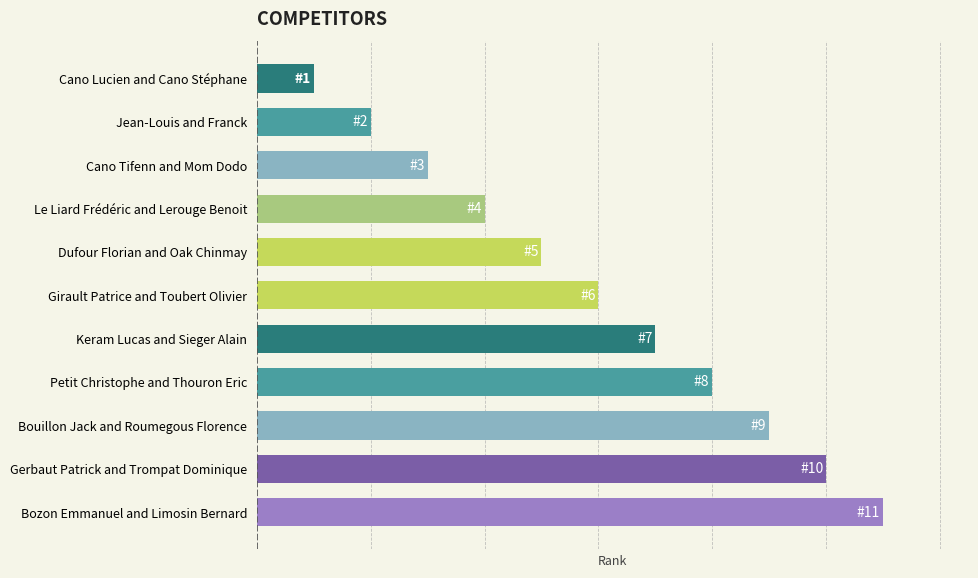

What is the average value?

6